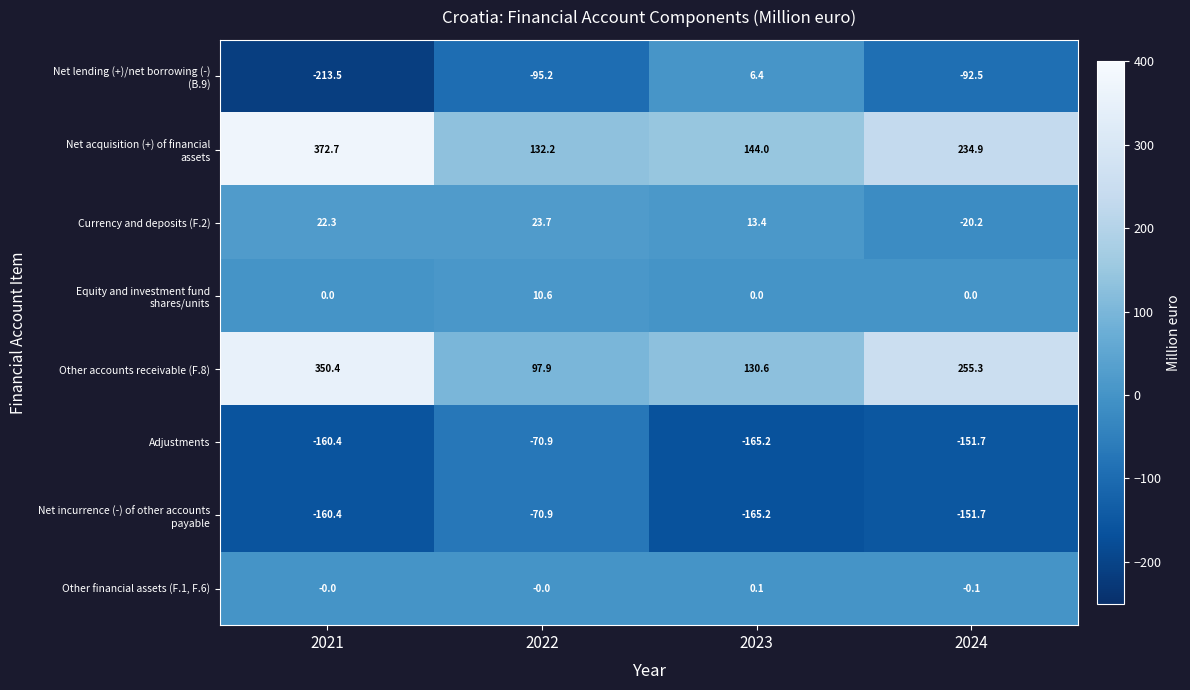

What is the difference between the Currency and deposits (F.2) values at 2022 and 2021?

1.4